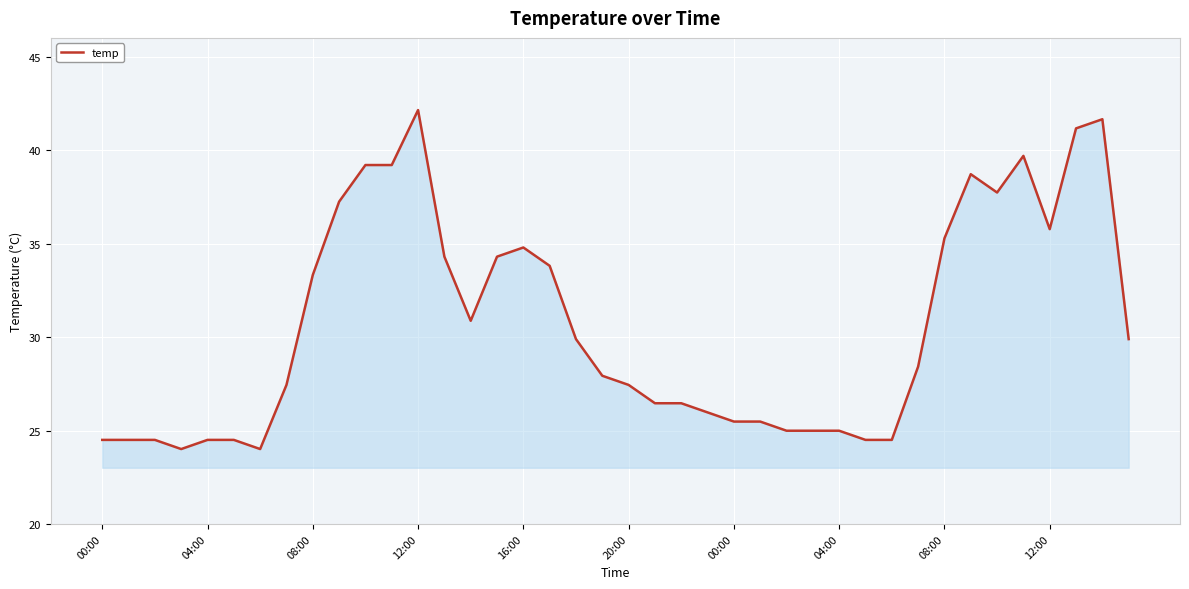

How many lines are shown in the chart?

1